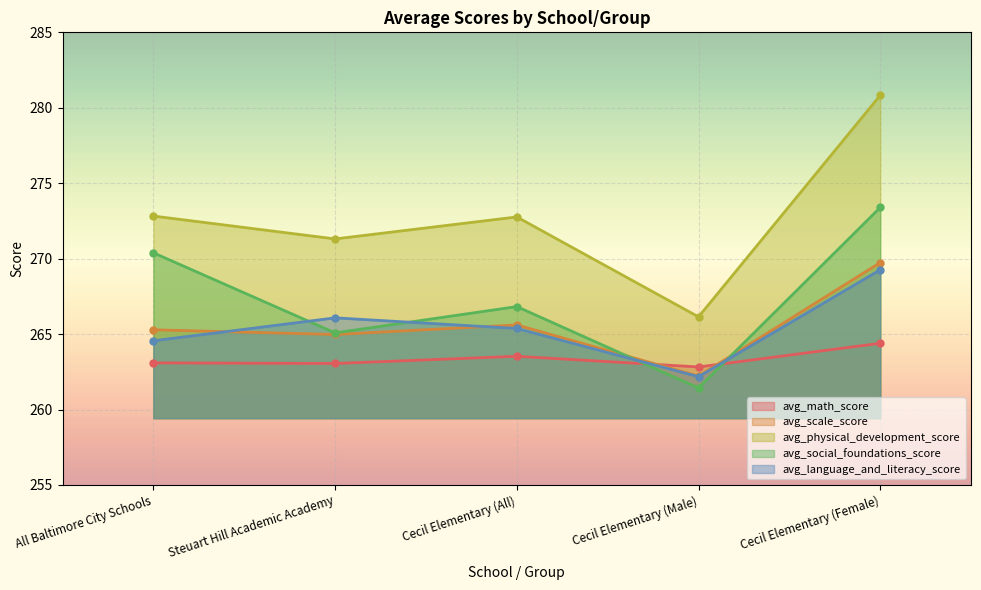

Where does the avg_scale_score series first go above 265?

All Baltimore City Schools